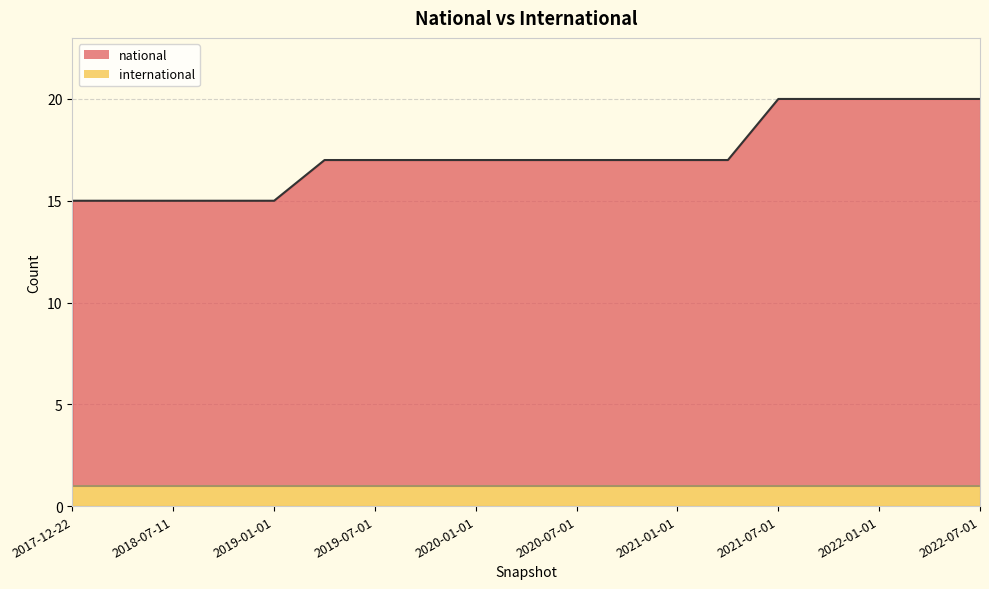

What is the sum of the values at 2021-01-01 and 2020-01-01?

34